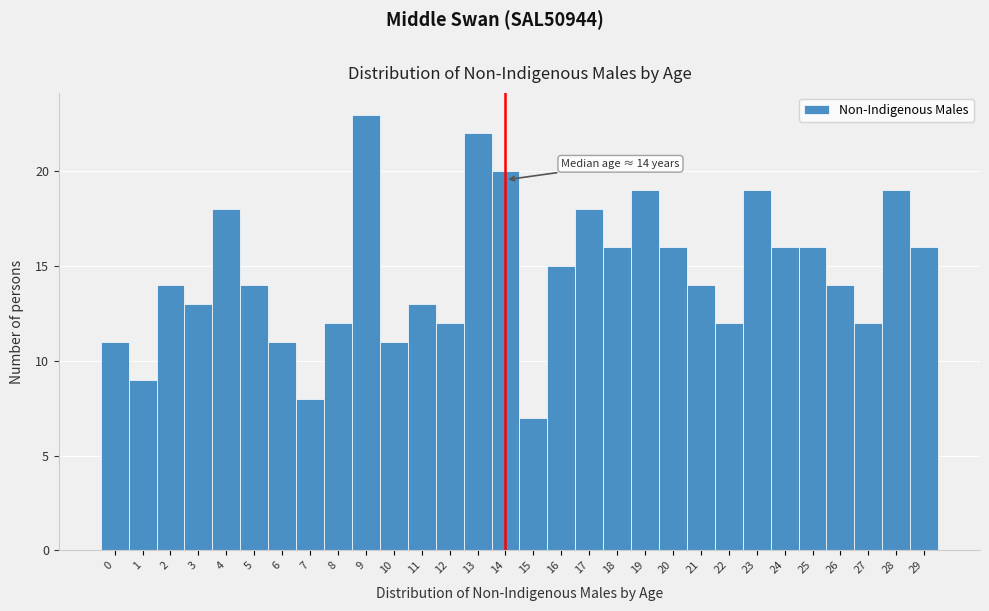

Over which range of the x-axis is the bar tallest?

8.5 to 9.5